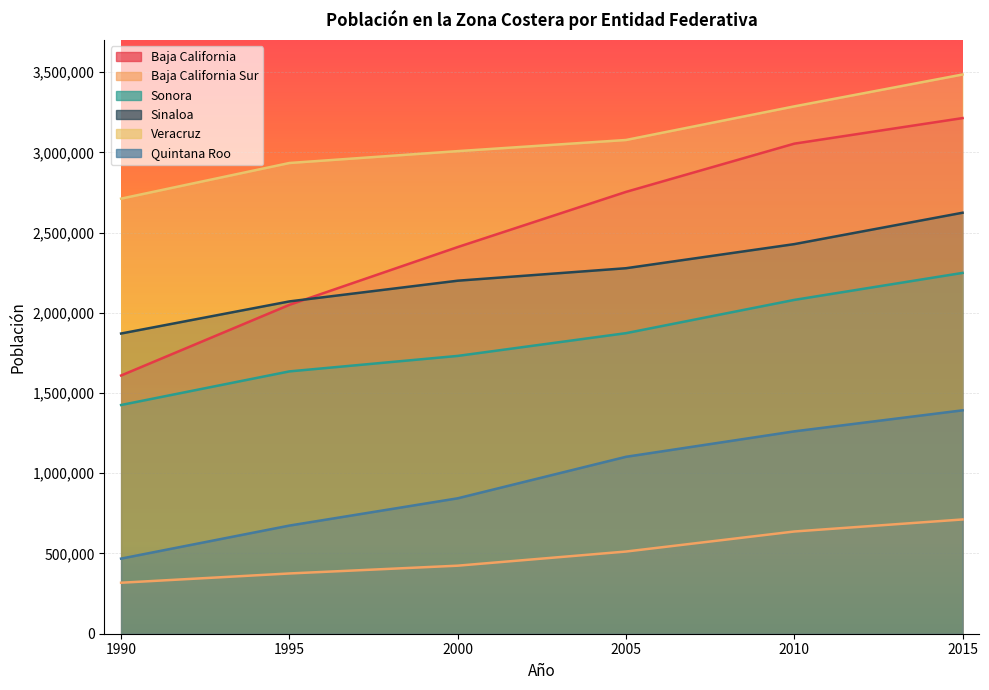

Between 2010 and 2015, which is larger?

2015